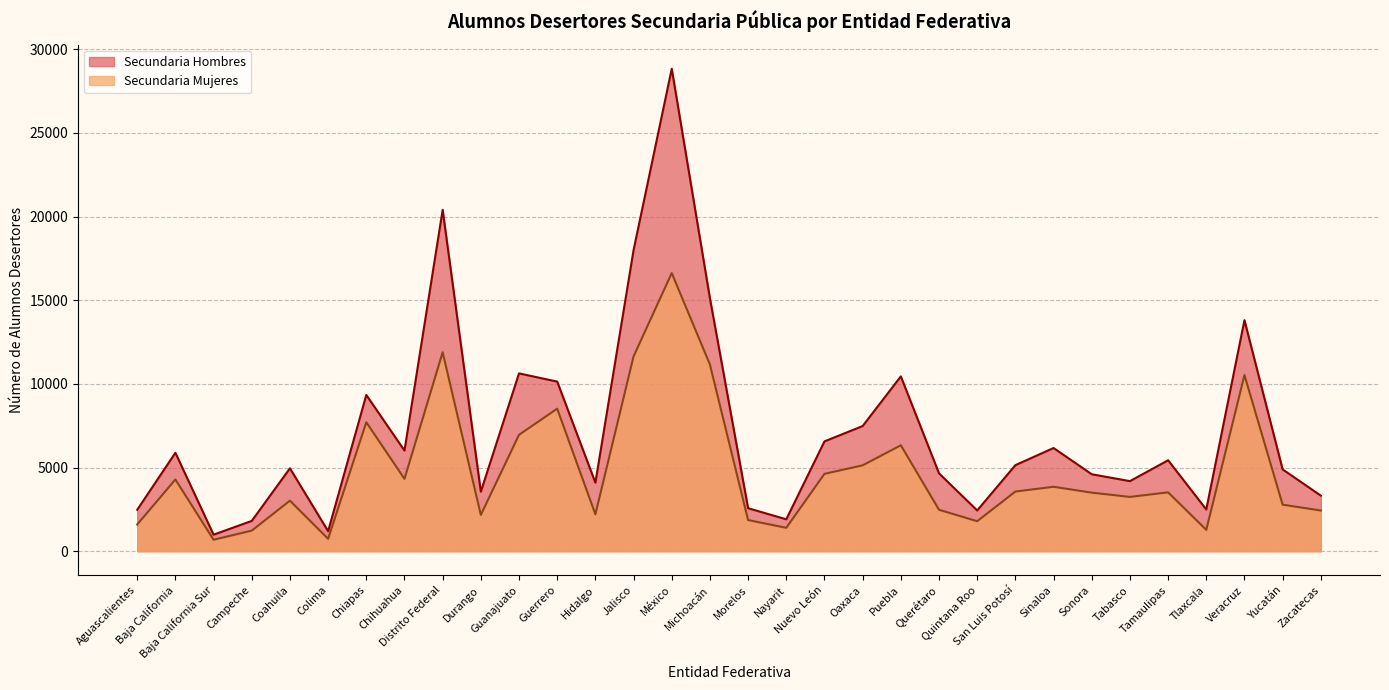

What is the difference between the Secundaria Mujeres values at Nayarit and Sonora?

2102